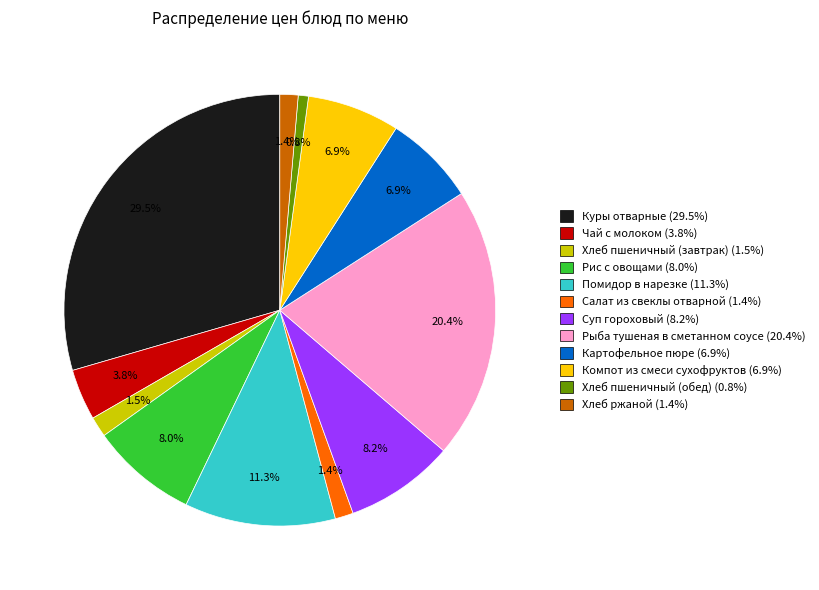

What percentage is NOT represented by Компот из смеси сухофруктов?

93.1%